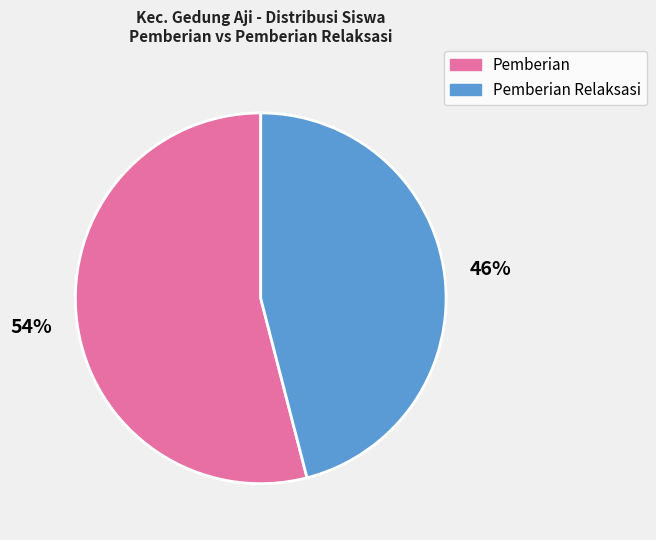

To the nearest percent, what portion does Pemberian represent?

54%